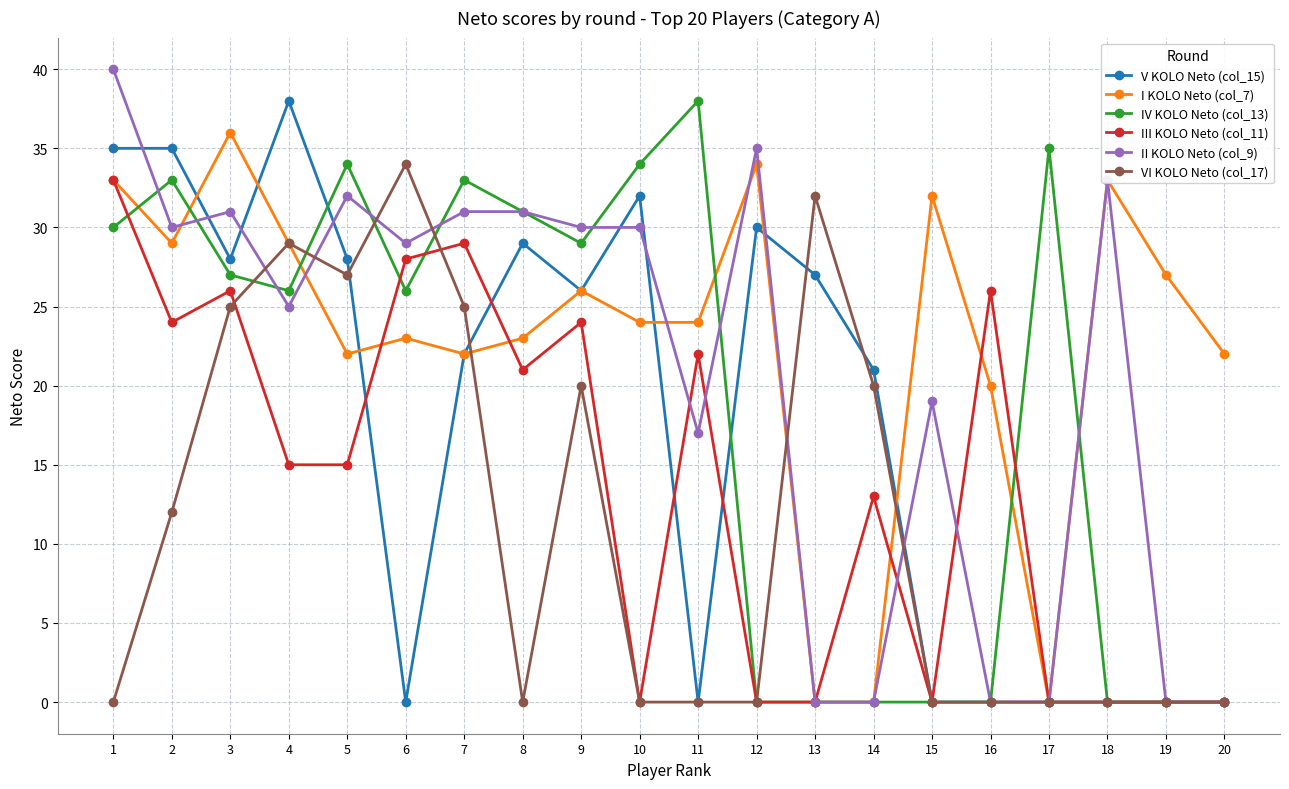

True or false: III KOLO Neto (col_11) has more than 1 points higher than both neighbors.

True